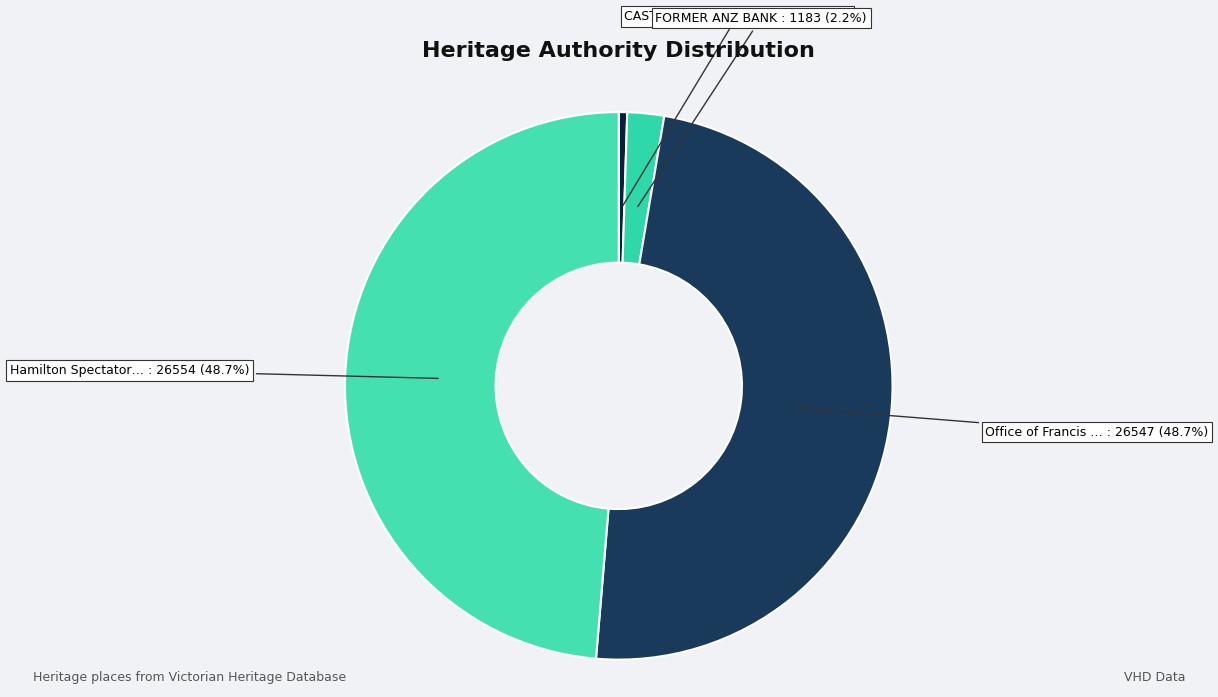

Count the number of slices in the pie.

4